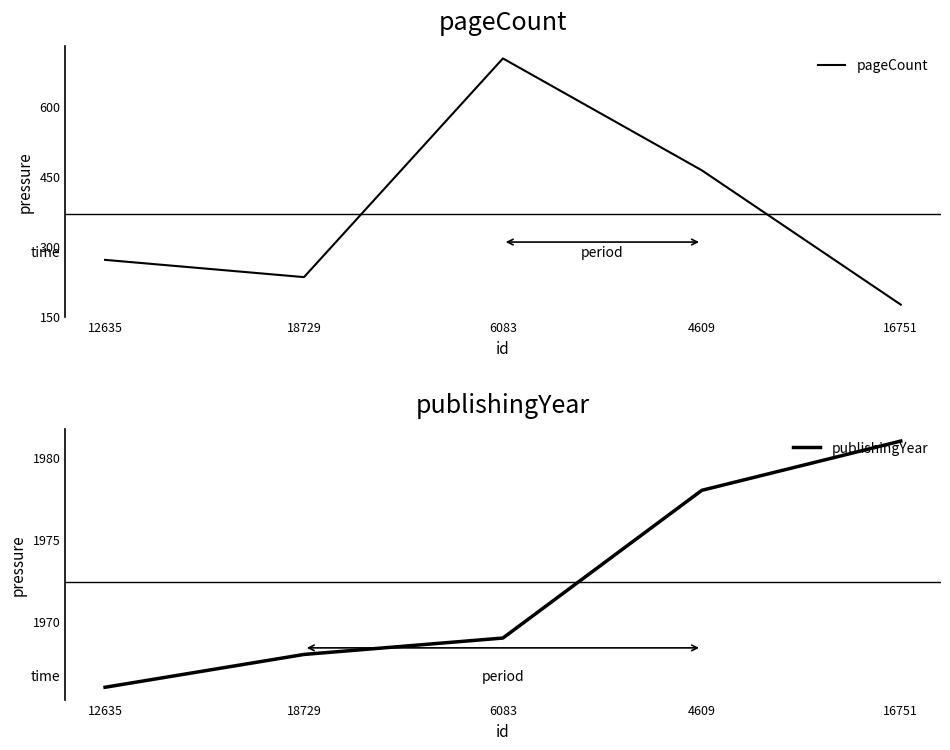

At 12635, list the series in order from smallest to largest.

pageCount, publishingYear